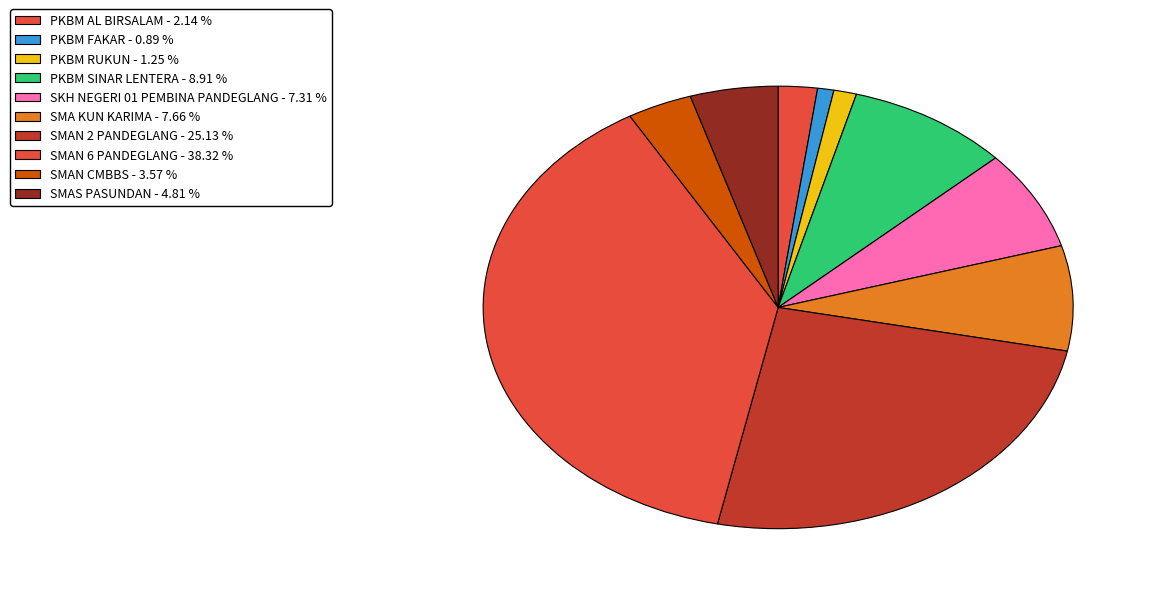

Count the number of slices in the pie.

10